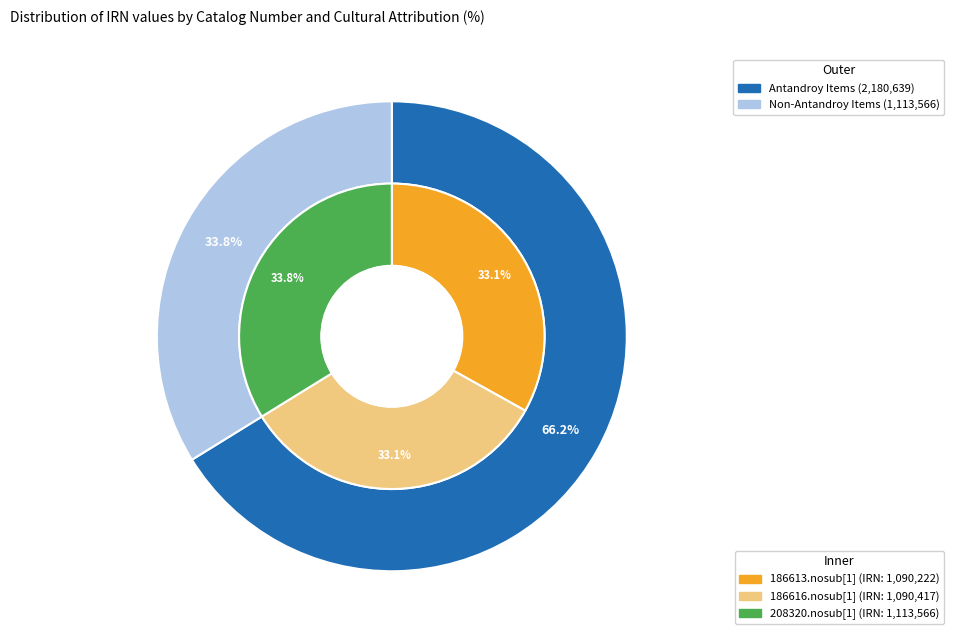

Approximately how many times larger is the value at 1090222 compared to 1090417?

1.0